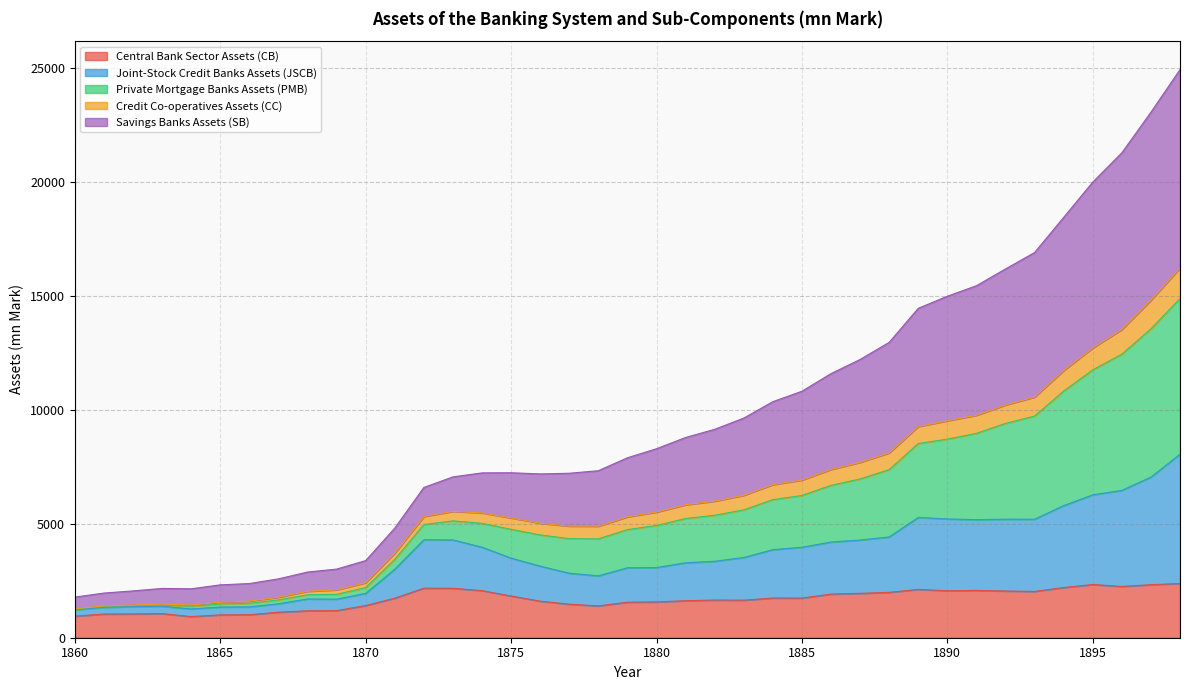

In Joint-Stock Credit Banks Assets (JSCB), how many points are lower than both neighbors (excluding endpoints)?

5